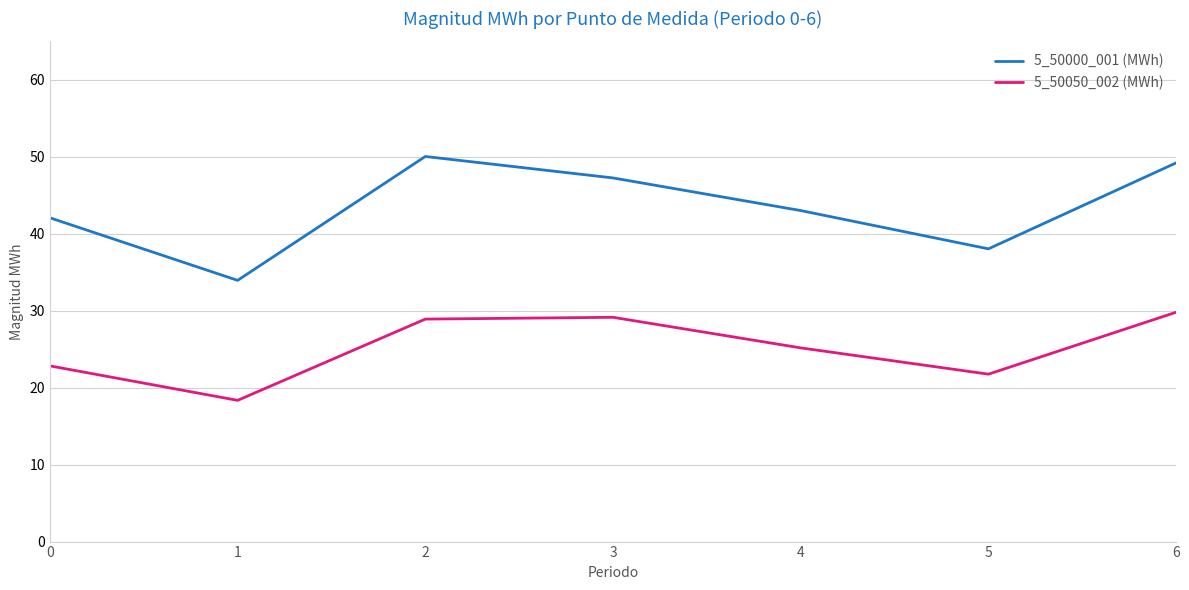

True or false: 5_50000_001 (MWh) and 5_50050_002 (MWh) intersect in this chart.

False